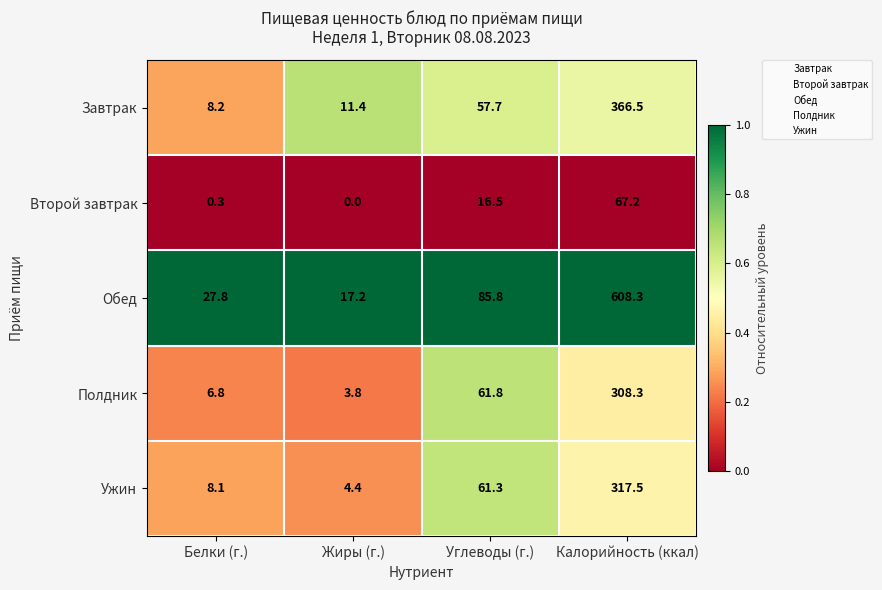

At which category is the sum across all series the highest?

Калорийность (ккал)